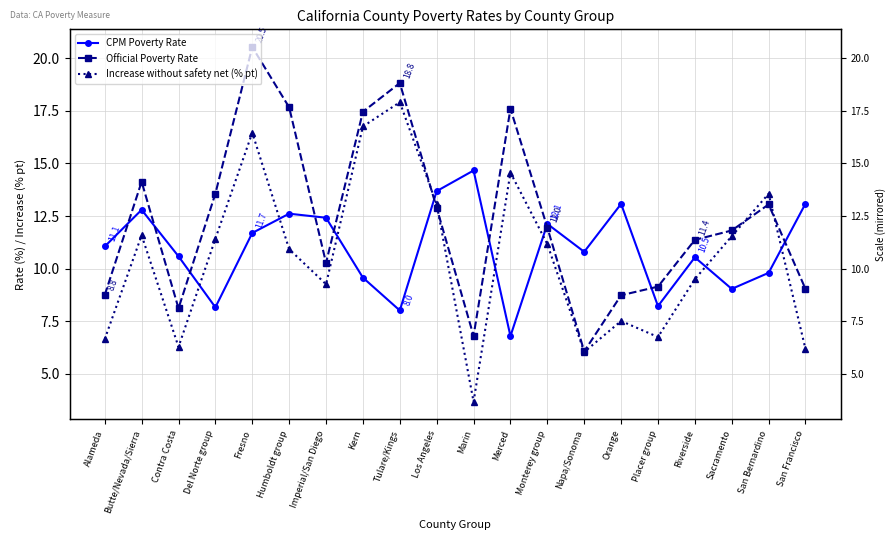

What position from the right is Placer group?

5